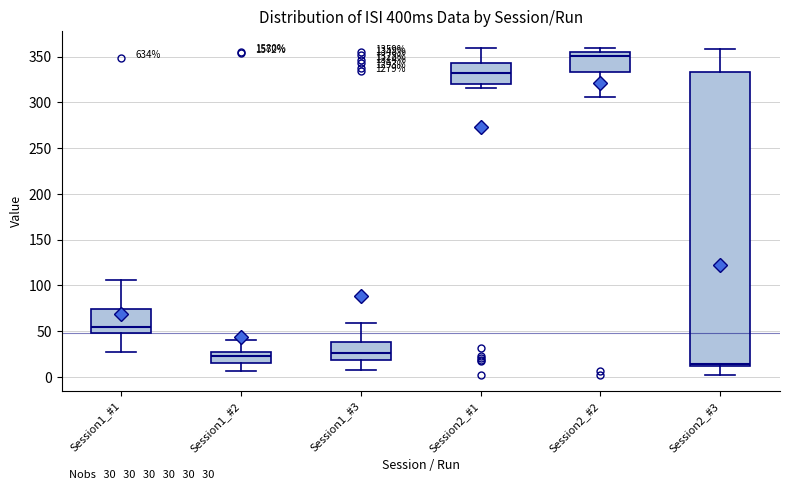

Which box's median line is the highest?

Session2_#2